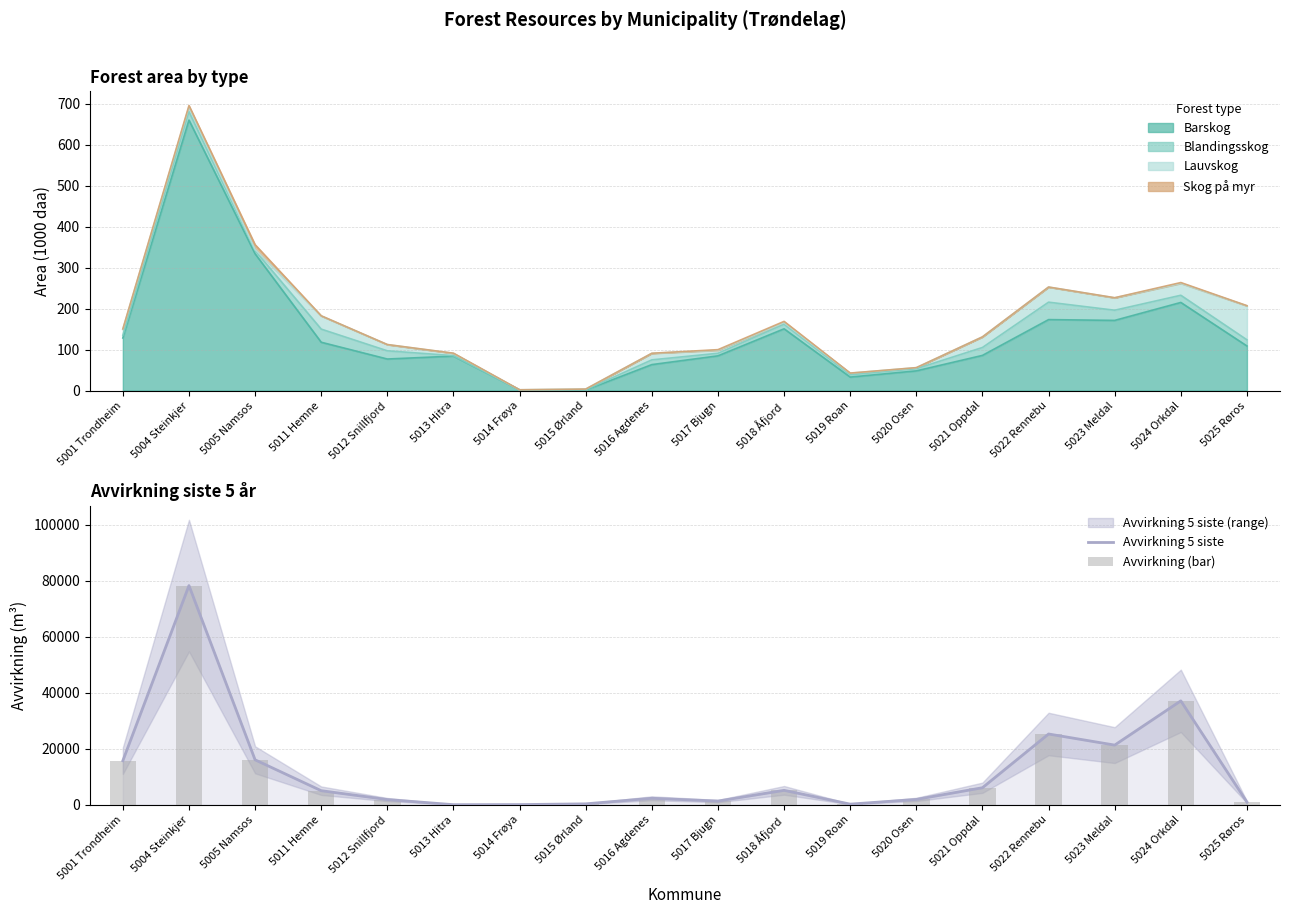

What is the label of the 11th bar from the right?

5015 Ørland